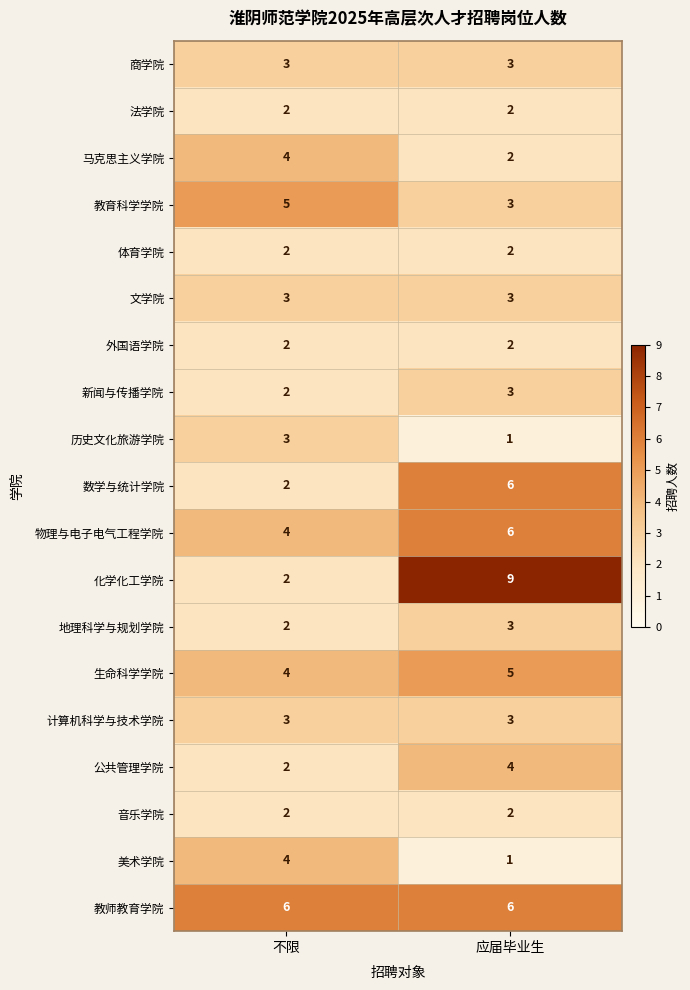

What is the difference between the maximum and minimum values in the 数学与统计学院 series?

4